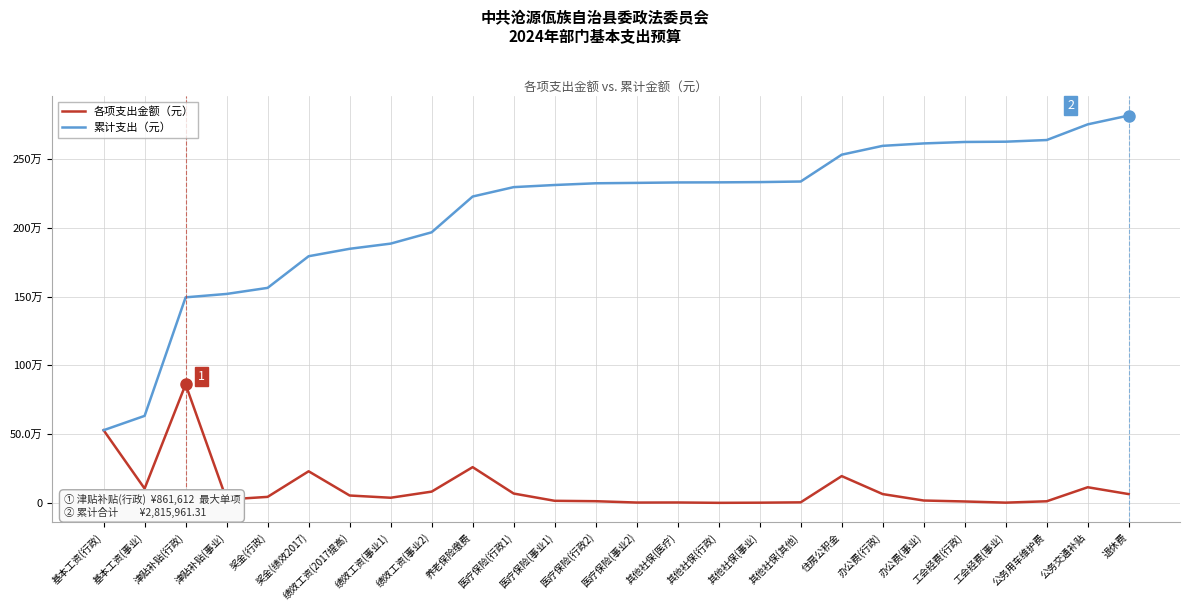

At 其他社保(事业), list the series in order from largest to smallest.

累计支出（元）, 各项支出金额（元）